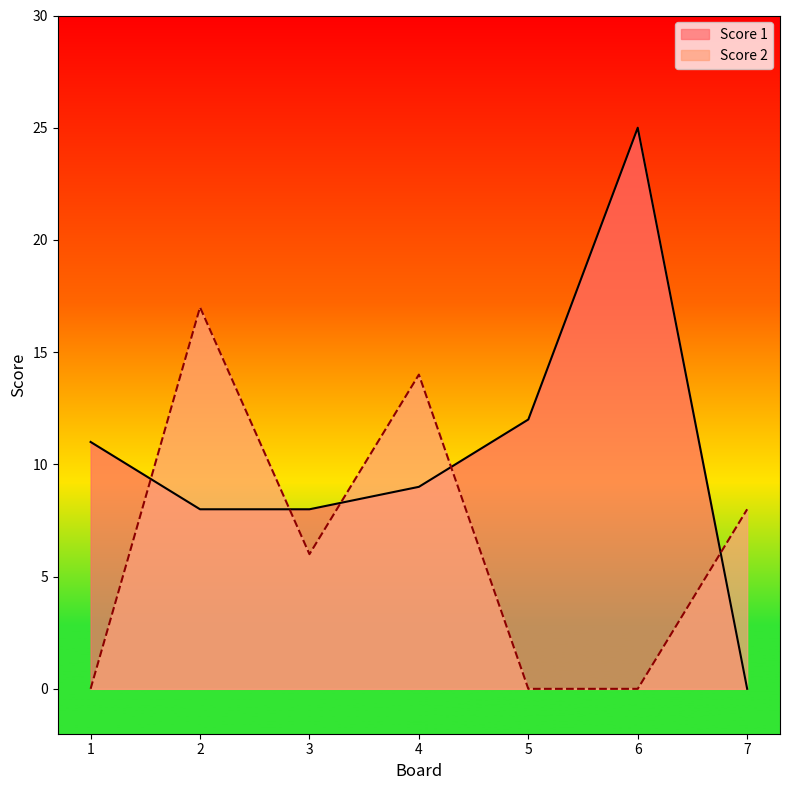

Between 2 and 4, which series saw the biggest shift?

Score 2